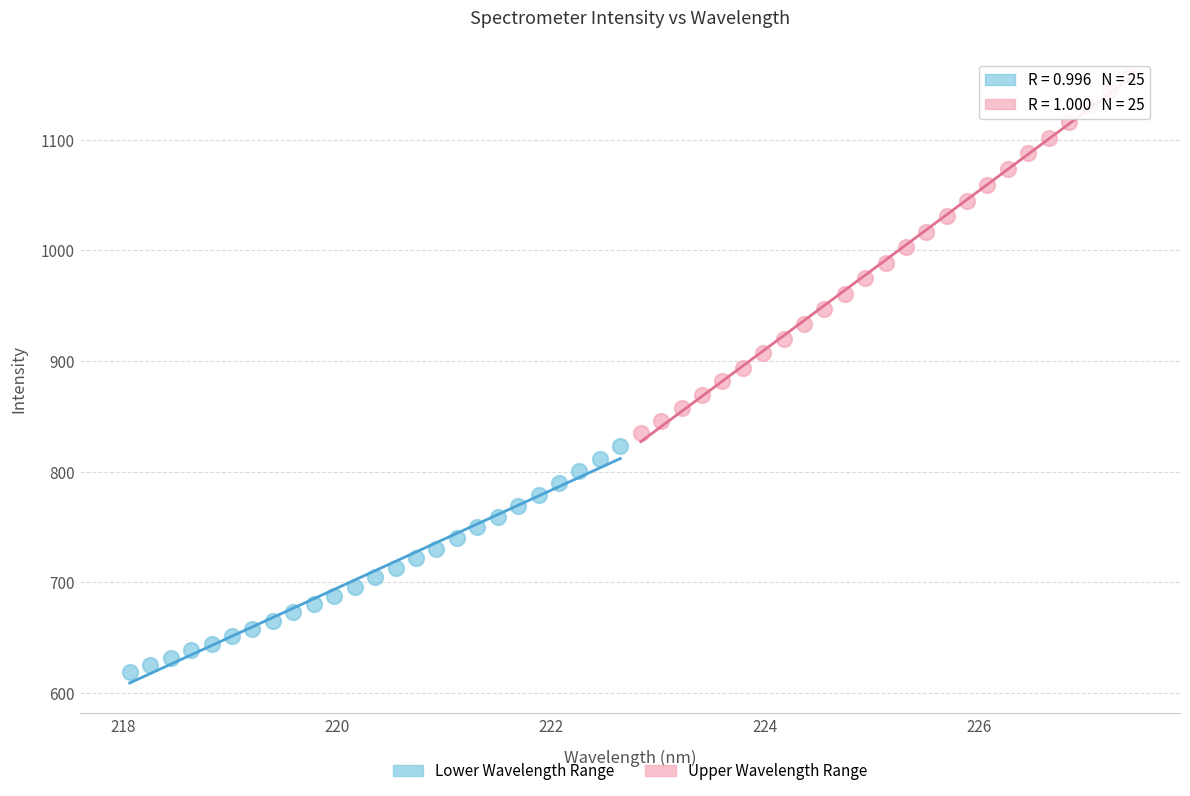

Which series has the largest Y range (max minus min)?

Upper Wavelength Range